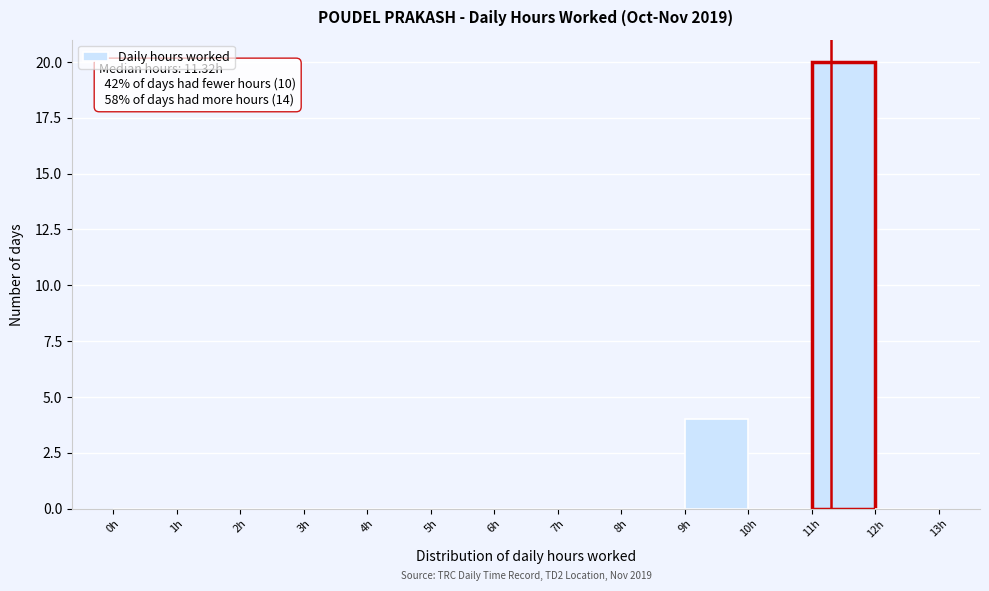

Which range on the x-axis has the tallest bar?

11 to 12